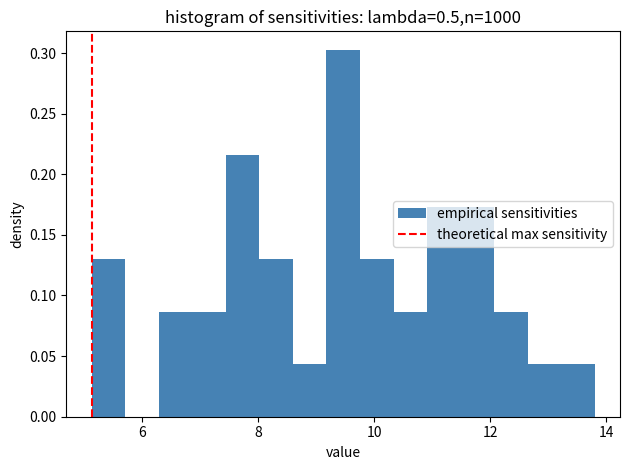

Read against the x-axis, roughly where is the centre of the tallest bar?

9.4